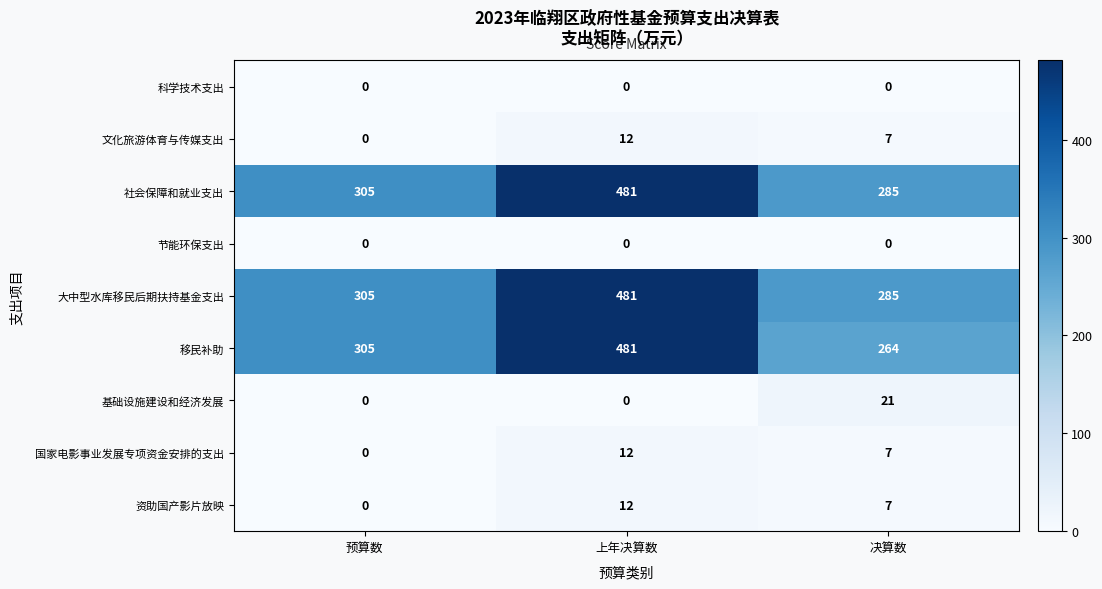

What is the total value across all series at 预算数?

915